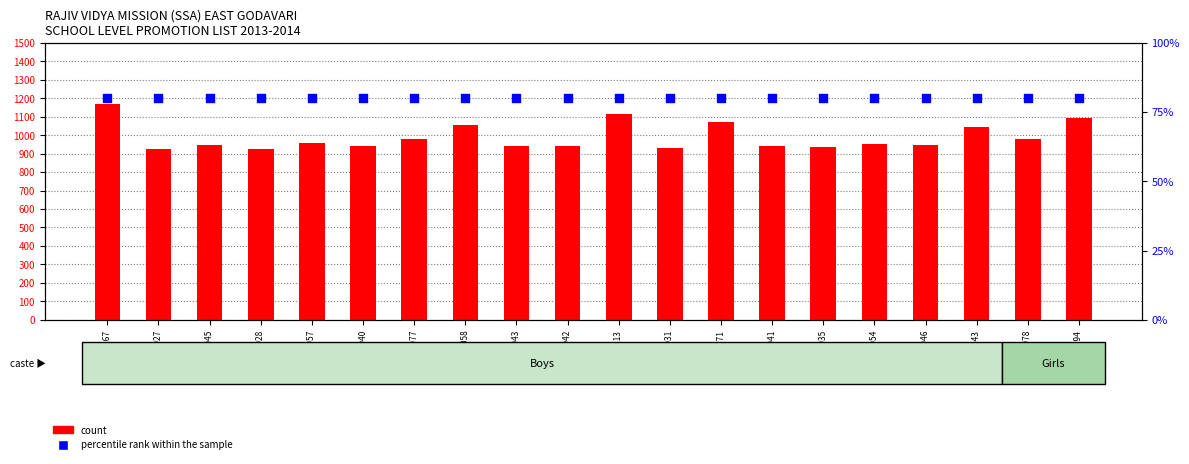

Which series reaches the maximum Y coordinate?

count